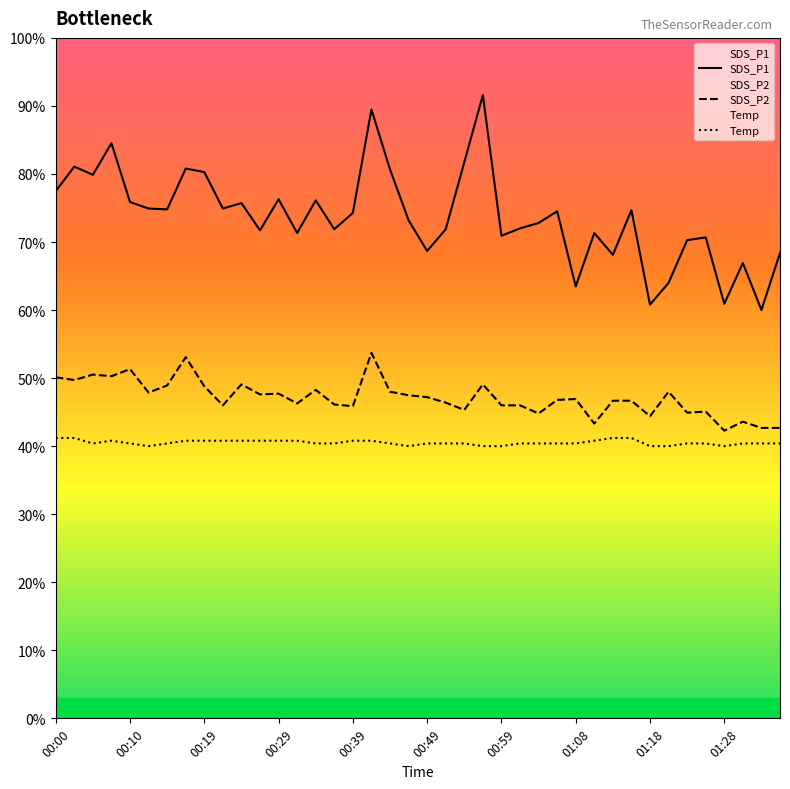

Count the number of data series in this chart.

3